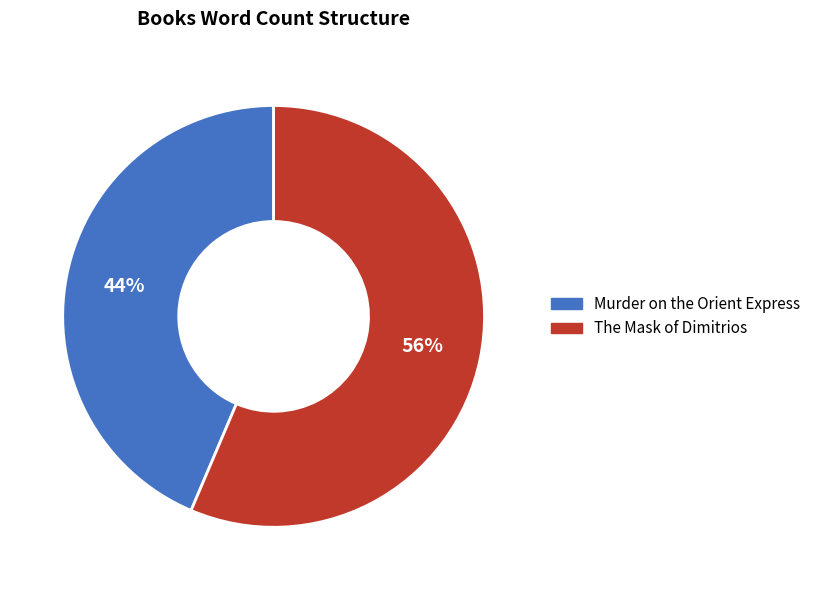

Which category has the biggest portion of the pie?

The Mask of Dimitrios